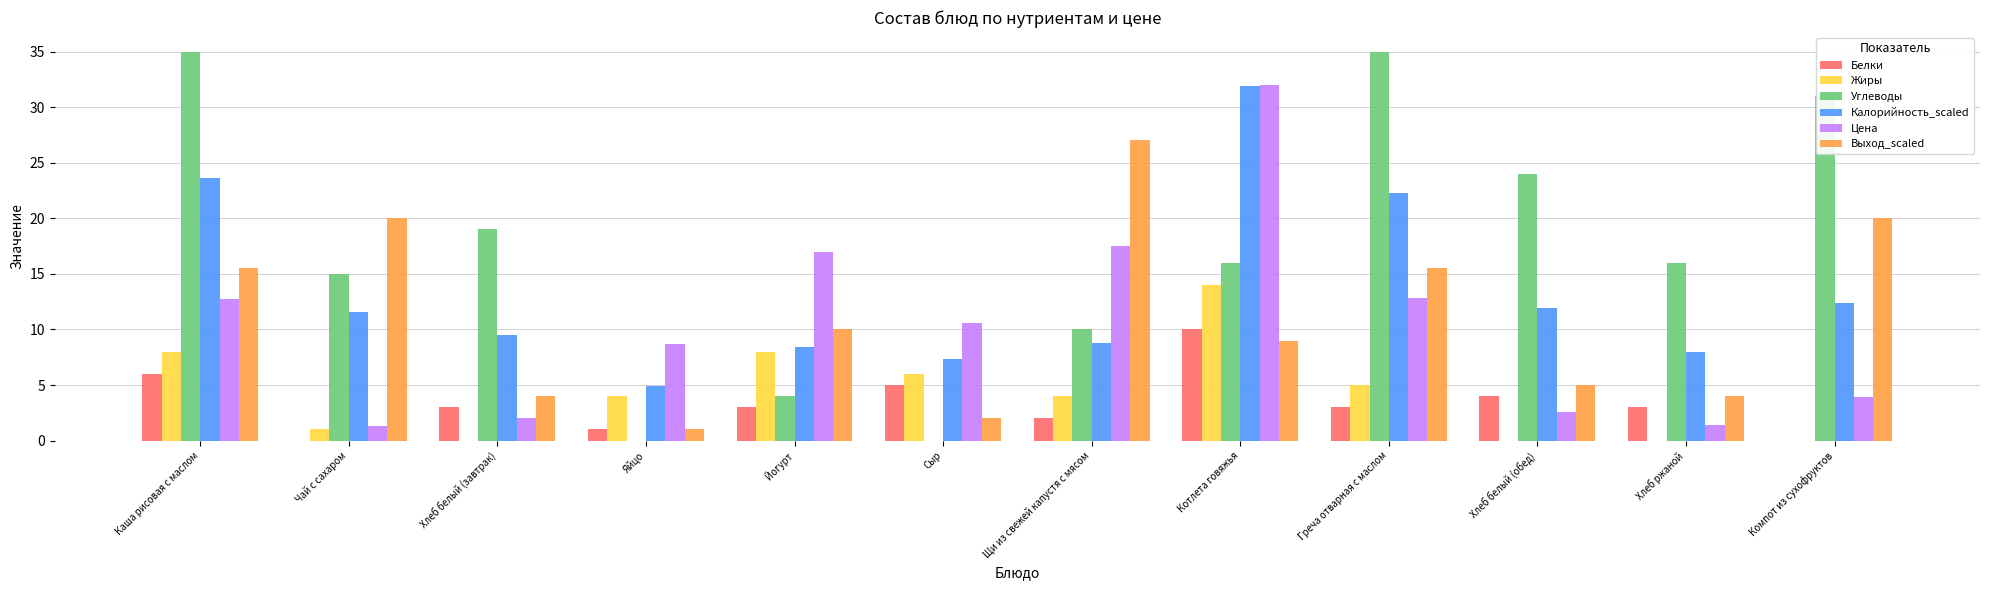

What is the maximum value shown in the chart?

35.0